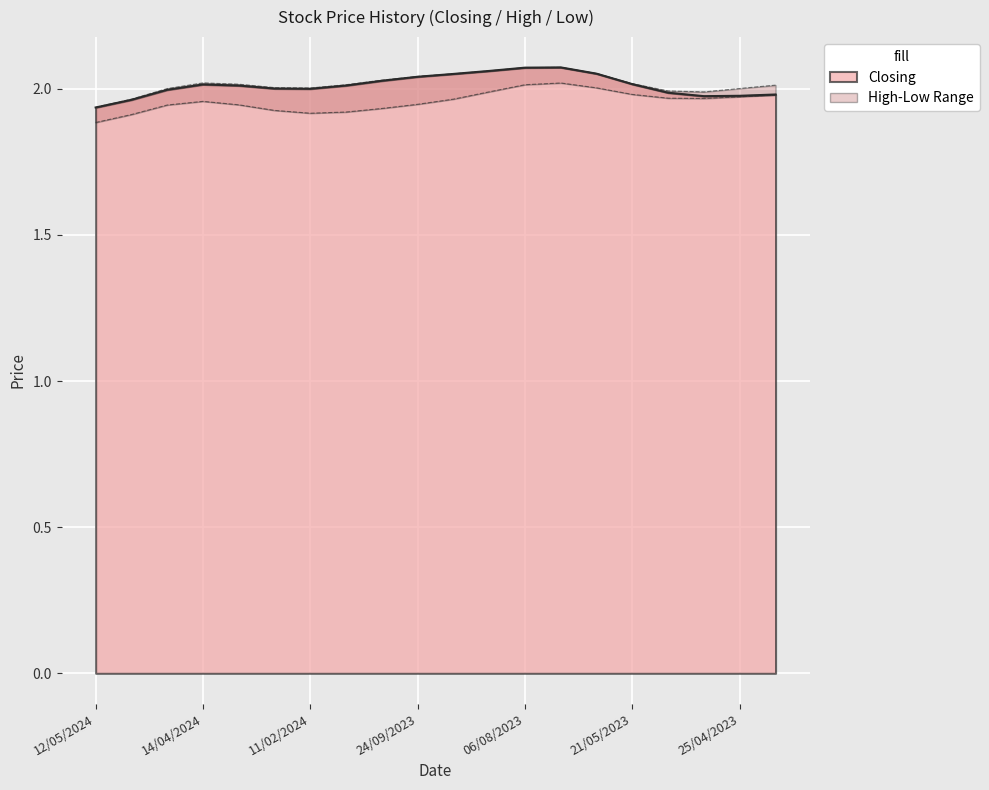

Which category has the lowest value in the High series?

12/05/2024